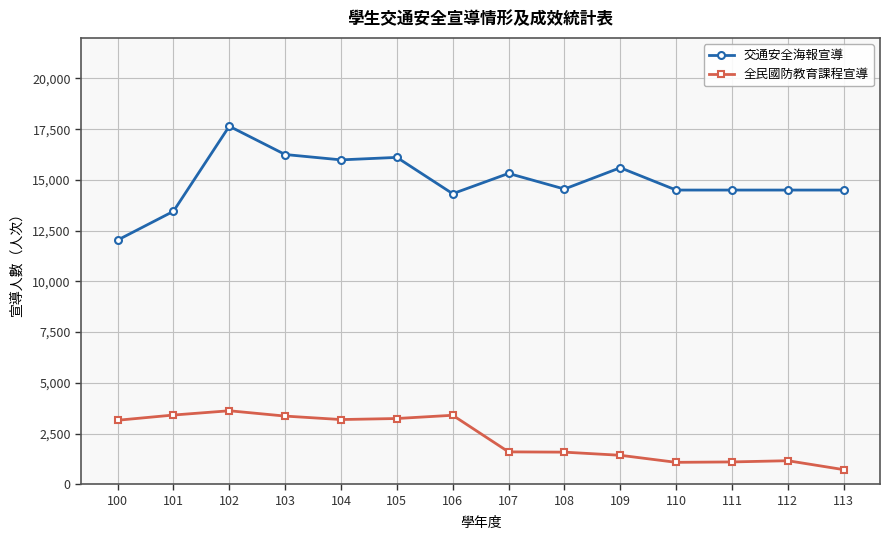

Rank the series at 108 from lowest to highest value.

全民國防教育課程宣導, 交通安全海報宣導